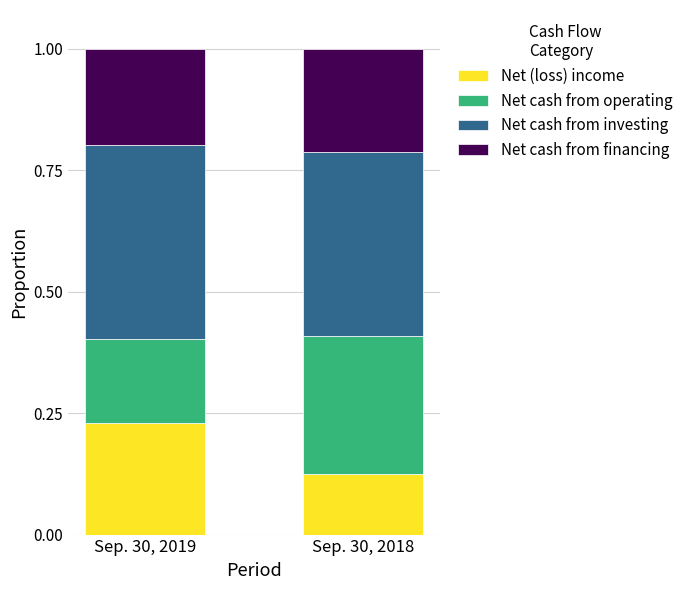

What is the total value across all series at Sep. 30, 2019?

1.0